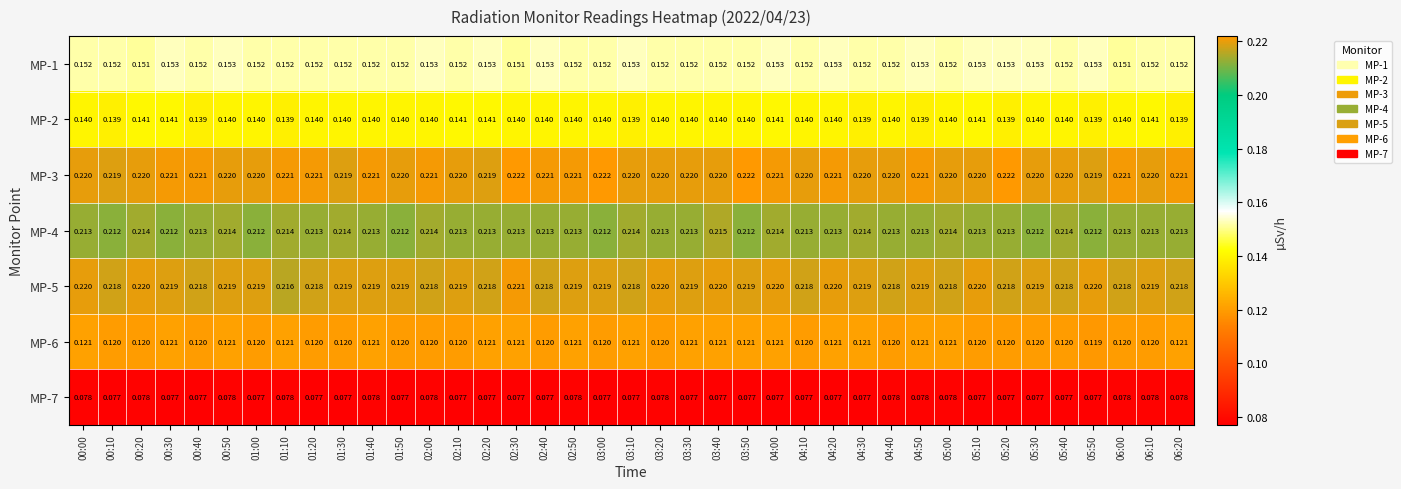

Which series has the largest range (max minus min)?

MP-5